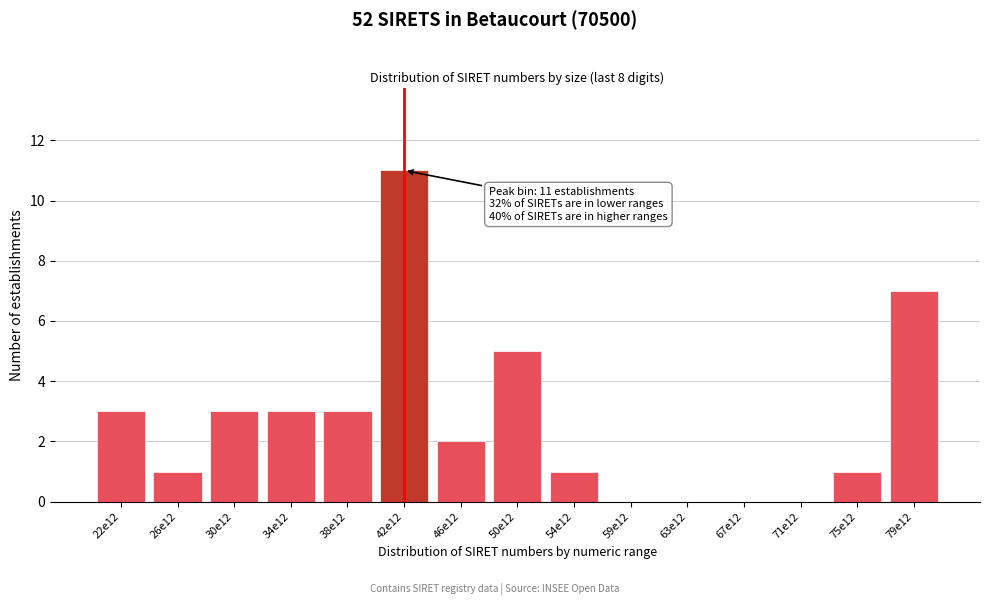

Reading left to right, transcribe all the data shown in this chart.

22e12=3	26e12=1	30e12=3	34e12=3	38e12=3	42e12=11	46e12=2	50e12=5	54e12=1	59e12=0	63e12=0	67e12=0	71e12=0	75e12=1	79e12=7